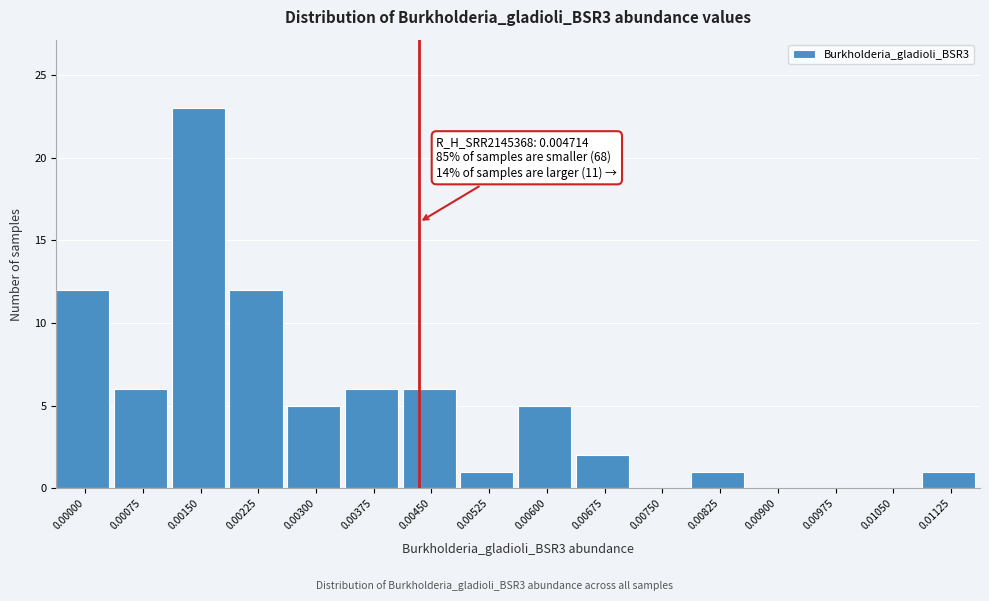

Reading left to right, extract all data points from this chart.

0.00000=12	0.00075=6	0.00150=23	0.00225=12	0.00300=5	0.00375=6	0.00450=6	0.00525=1	0.00600=5	0.00675=2	0.00750=0	0.00825=1	0.00900=0	0.00975=0	0.01050=0	0.01125=1